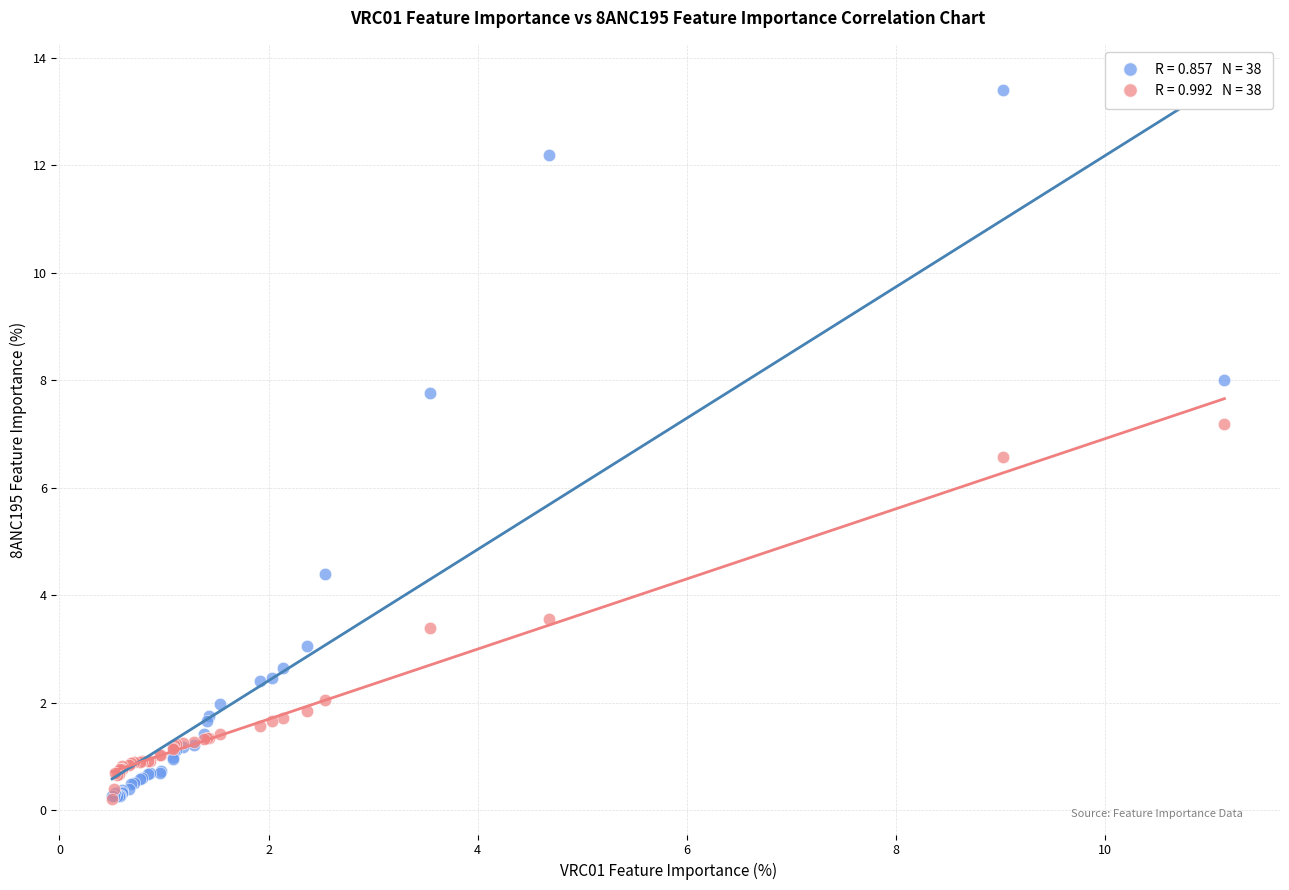

Across all series, what Y value is closest to 6?

6.6